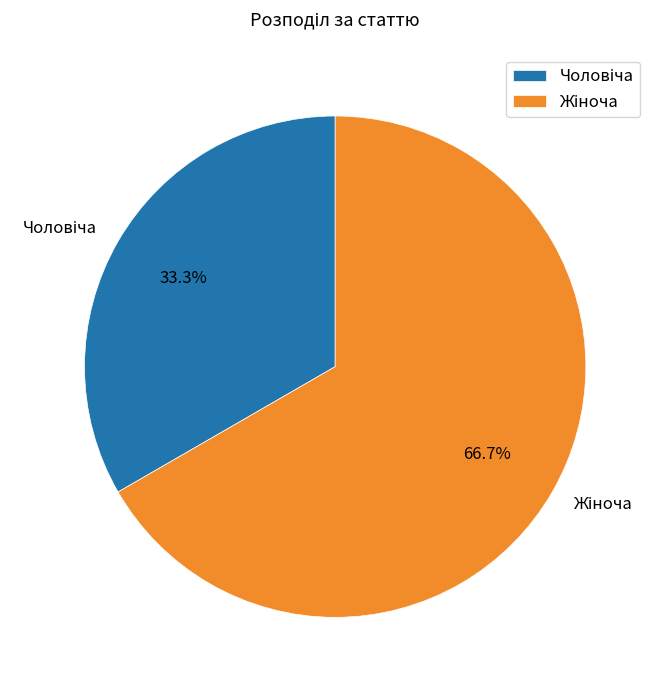

Is there a majority slice in this chart?

Yes